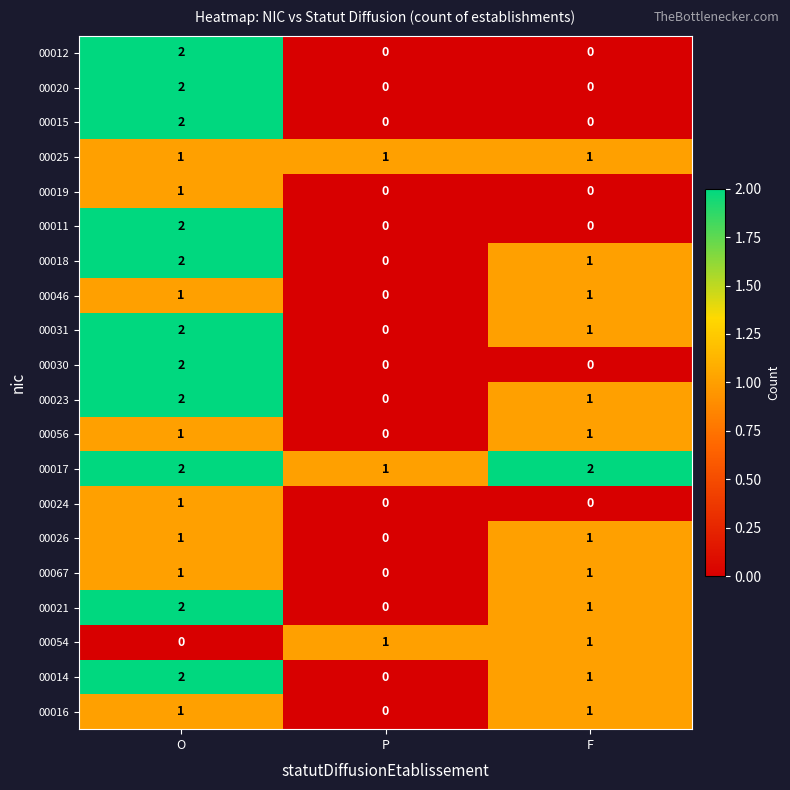

Is the value of 00016 at F greater than the value of 00015 at P?

Yes